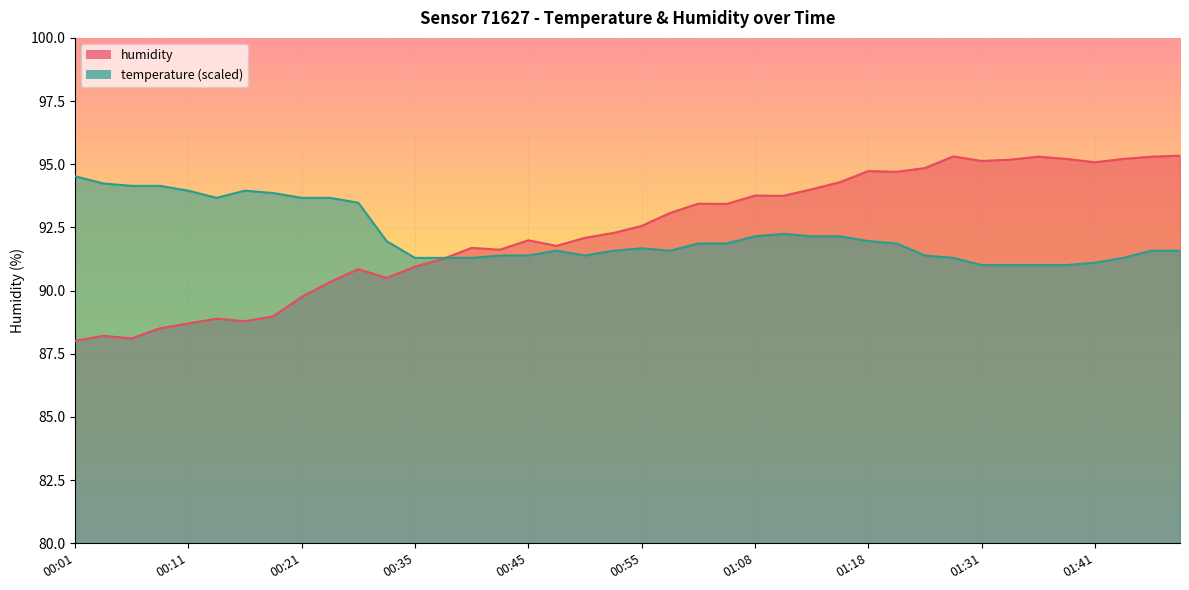

Which series changed the most between 00:06 and 00:53?

humidity